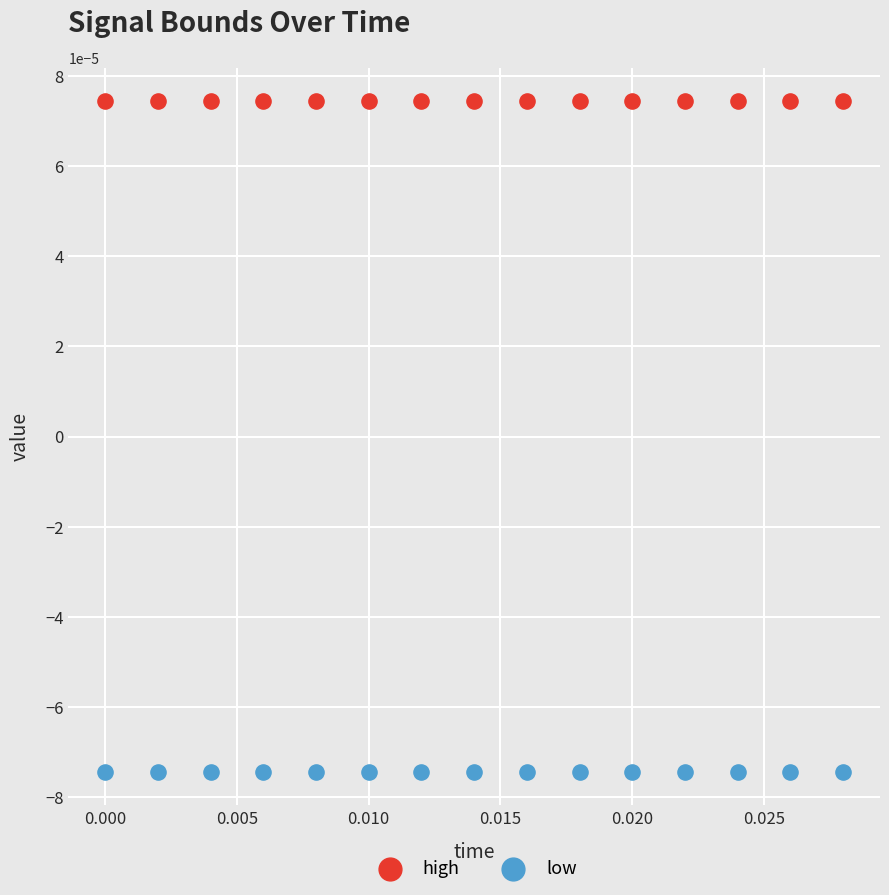

What are all the series names shown in the legend?

high, low